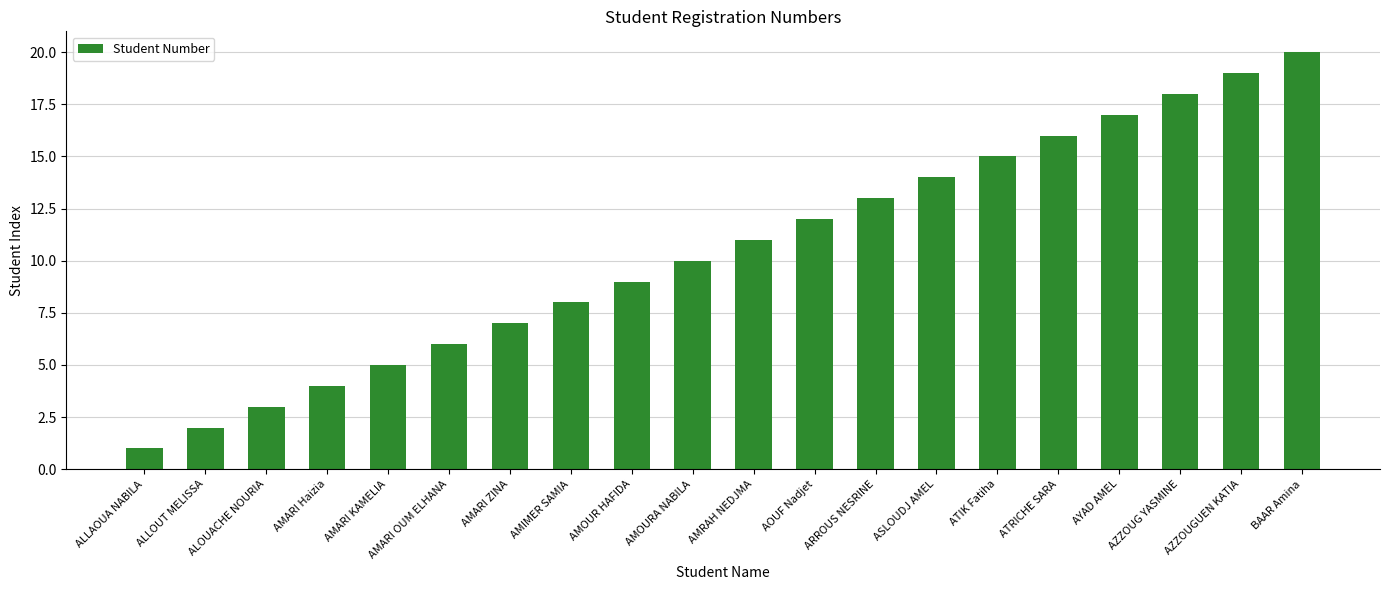

Reading left to right, transcribe all the data shown in this chart.

1	2	3	4	5	6	7	8	9	10	11	12	13	14	15	16	17	18	19	20